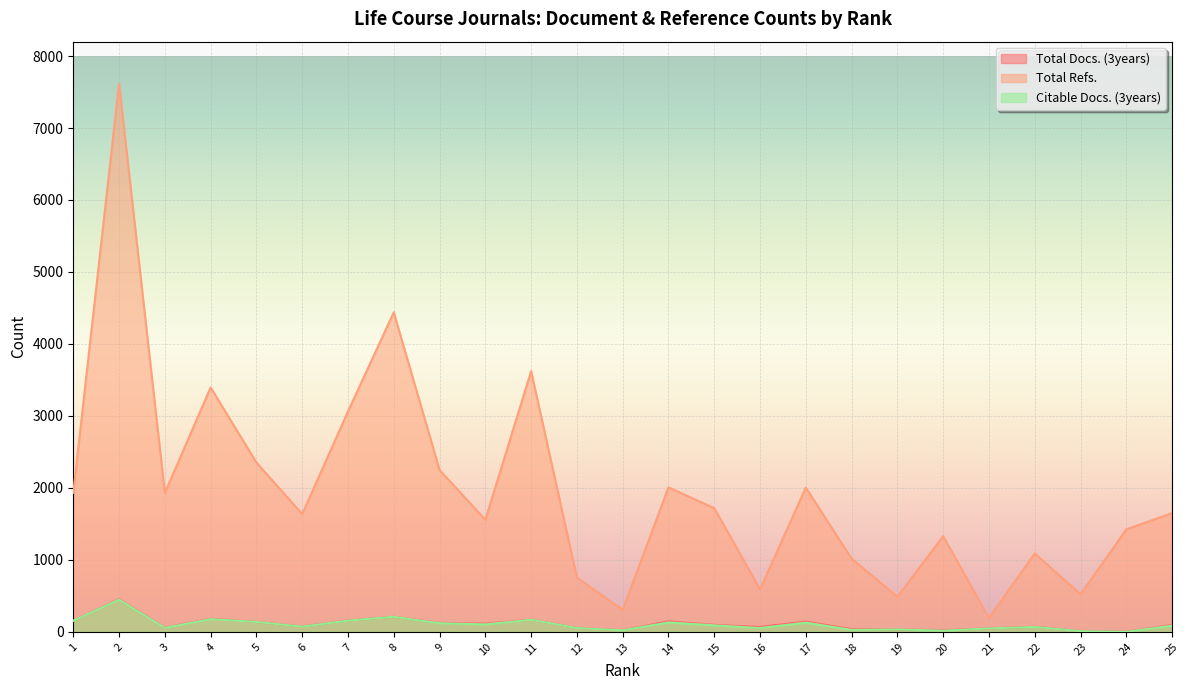

The value of Total Refs. at 3 is 1929. True or false?

True